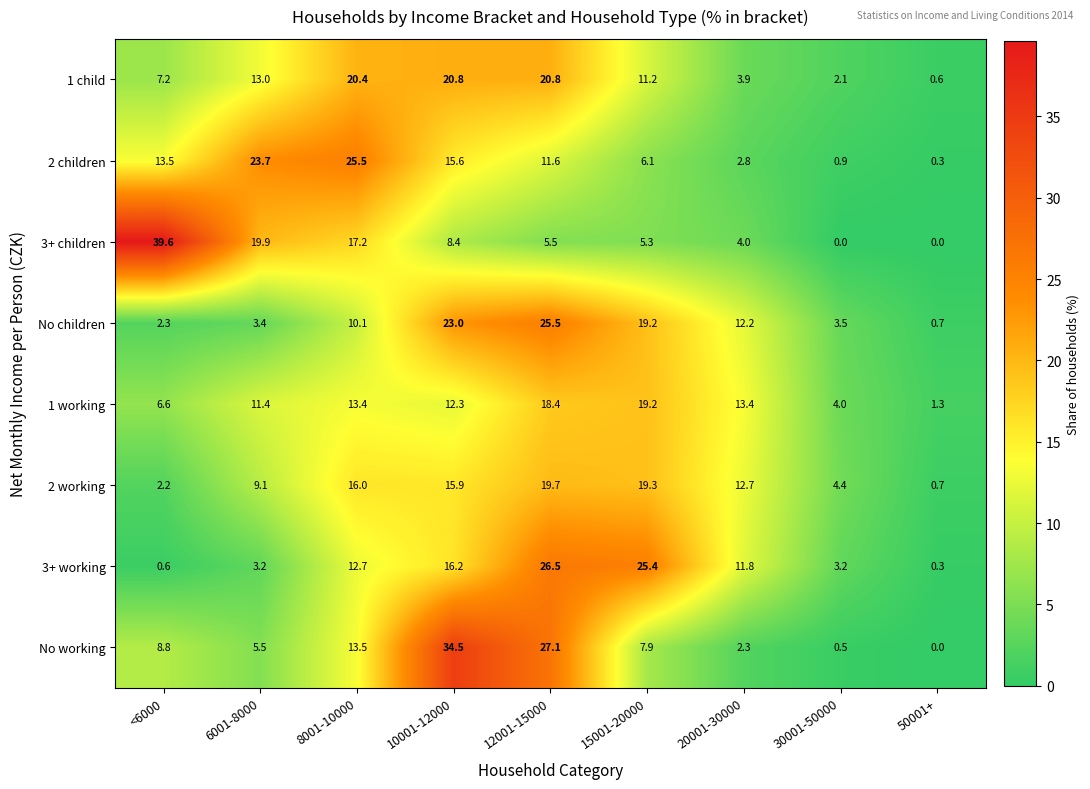

Which series has the widest spread of values?

3+ children